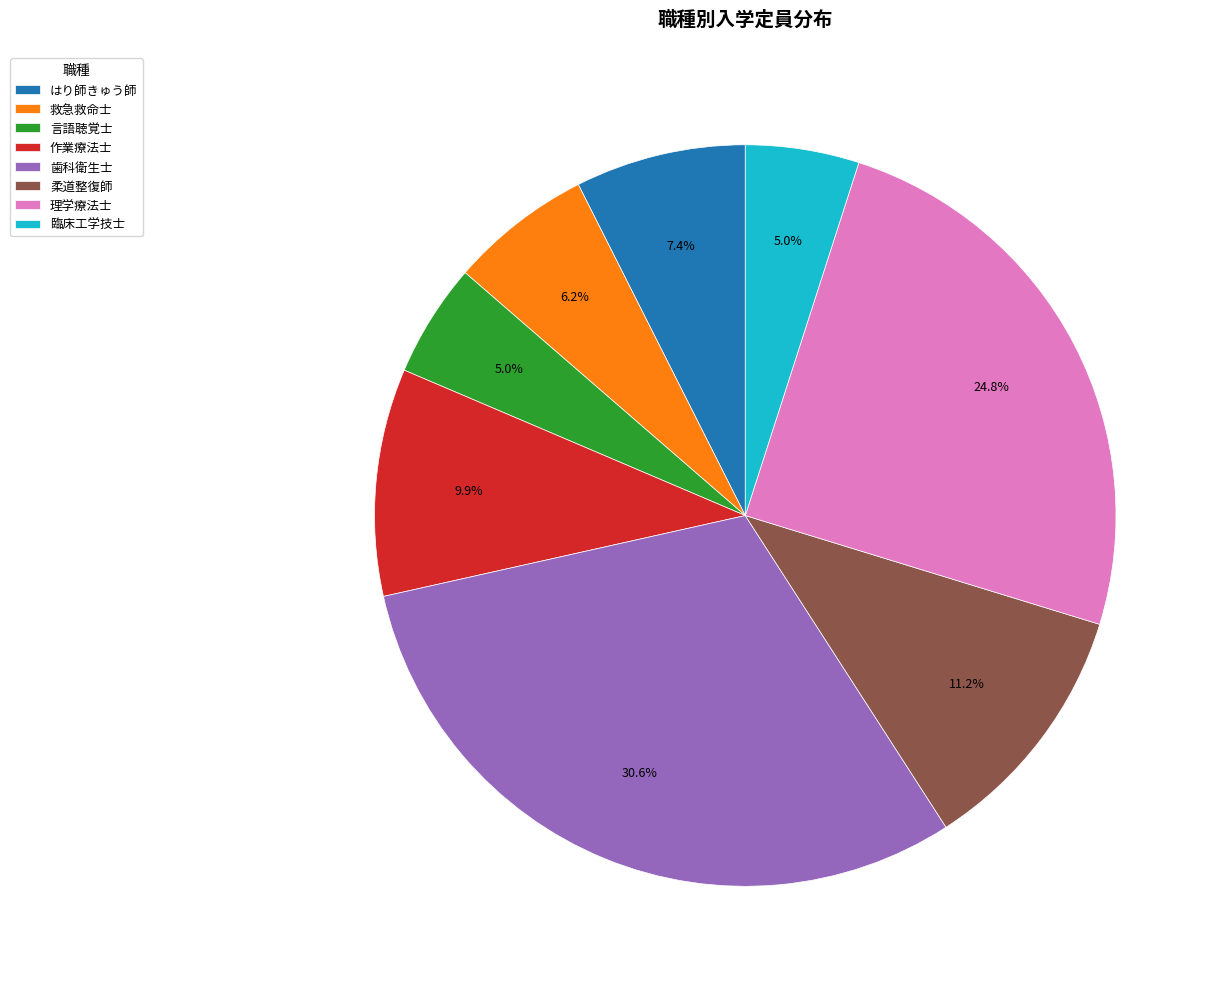

Between 作業療法士 and はり師きゅう師, which is larger?

作業療法士